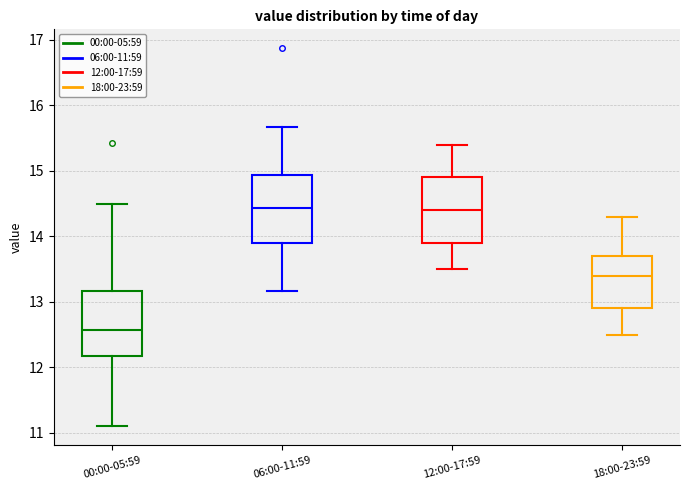

Where does the lower whisker of the box for 18:00-23:59 end on the y-axis? The values are not printed on the chart, so give them approximately, as read against the axis.

12.5